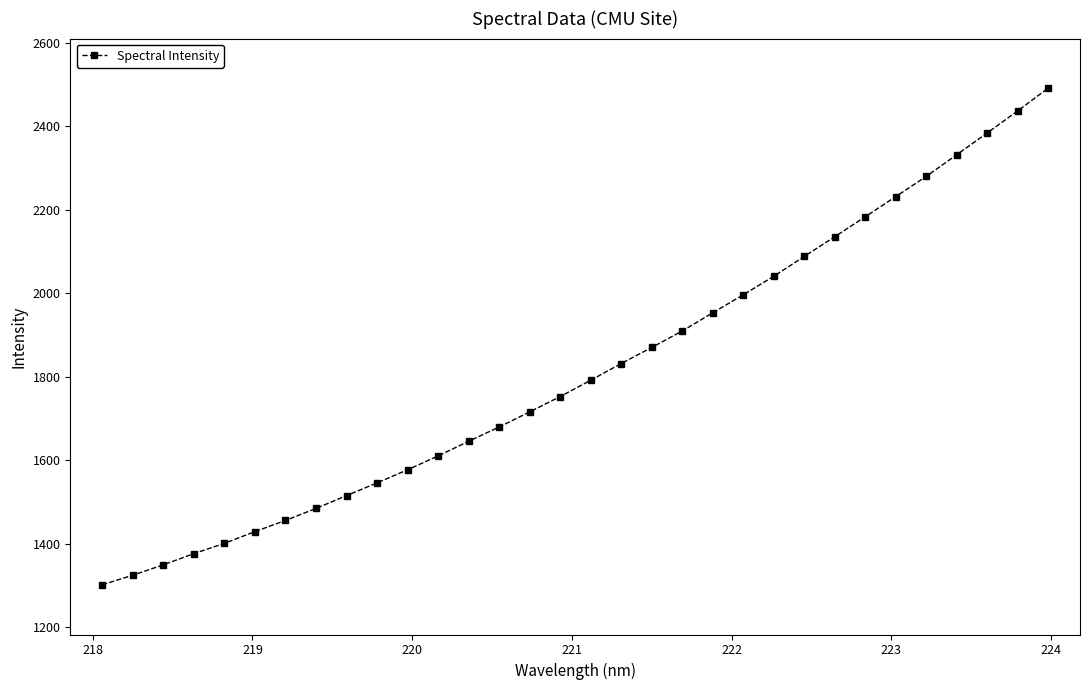

What is the greatest value displayed?

2491.5